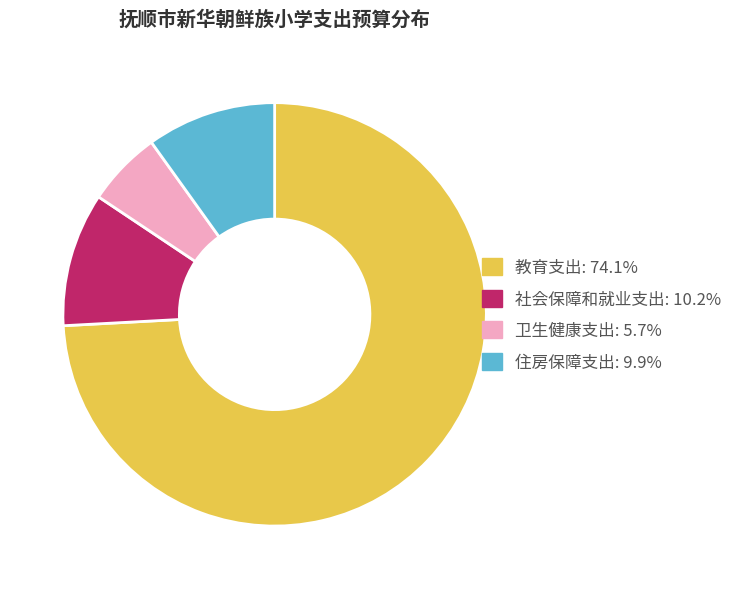

Which category has the biggest portion of the pie?

教育支出